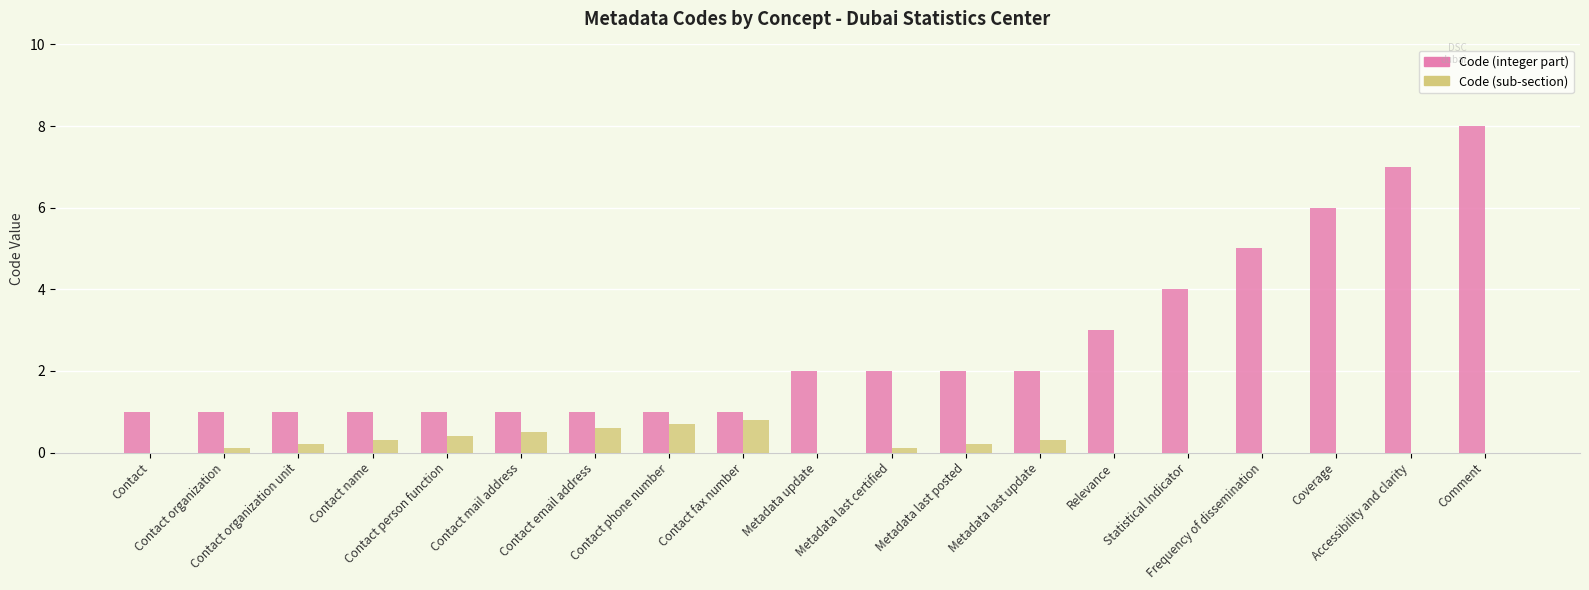

True or false: Code (integer part) has a value of 1.0 at Contact fax number.

True